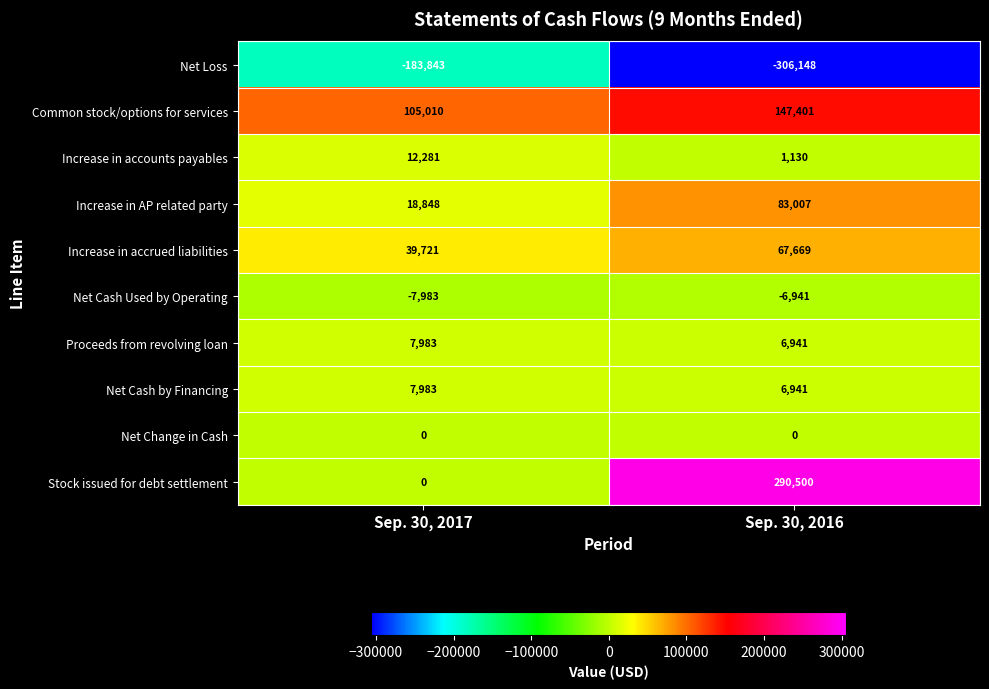

What is the difference between the highest and lowest values at Sep. 30, 2016?

596648